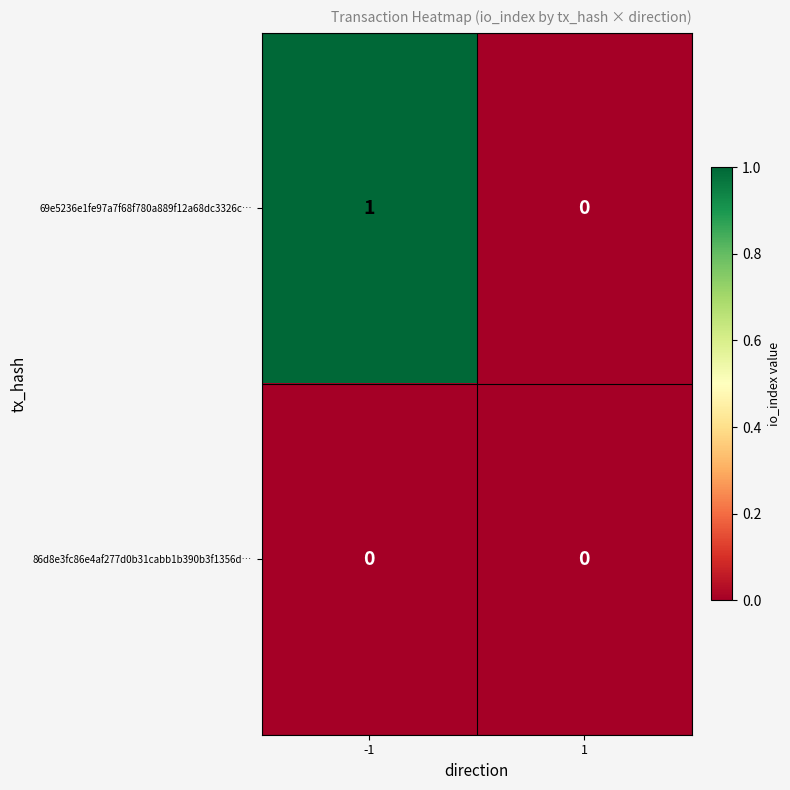

List the series in order of their overall mean, highest first.

69e5236e1fe97a7f68f780a889f12a68dc3326c…, 86d8e3fc86e4af277d0b31cabb1b390b3f1356d…